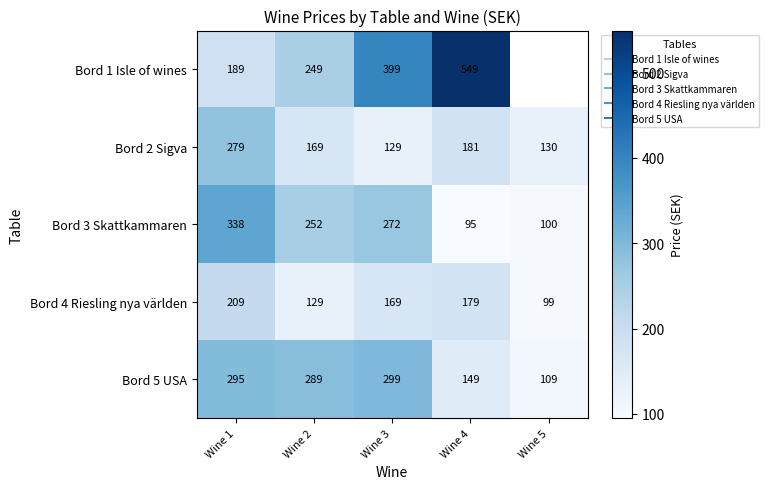

At how many categories does at least one series exceed 337?

3